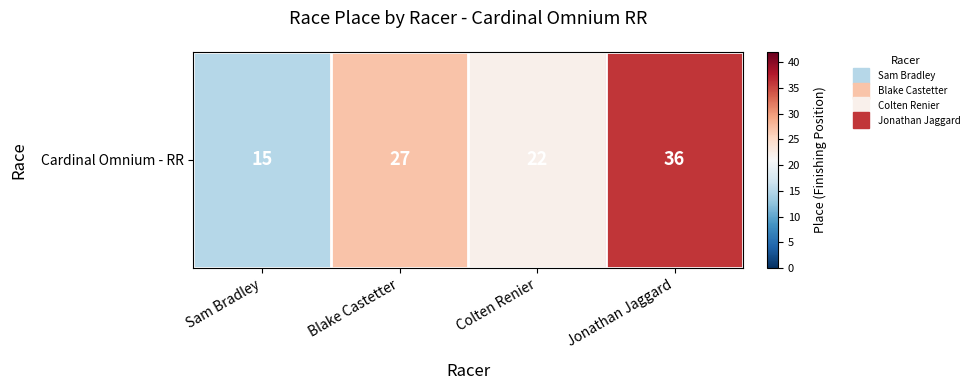

Reading left to right, what are all the values shown in this chart?

15	27	22	36